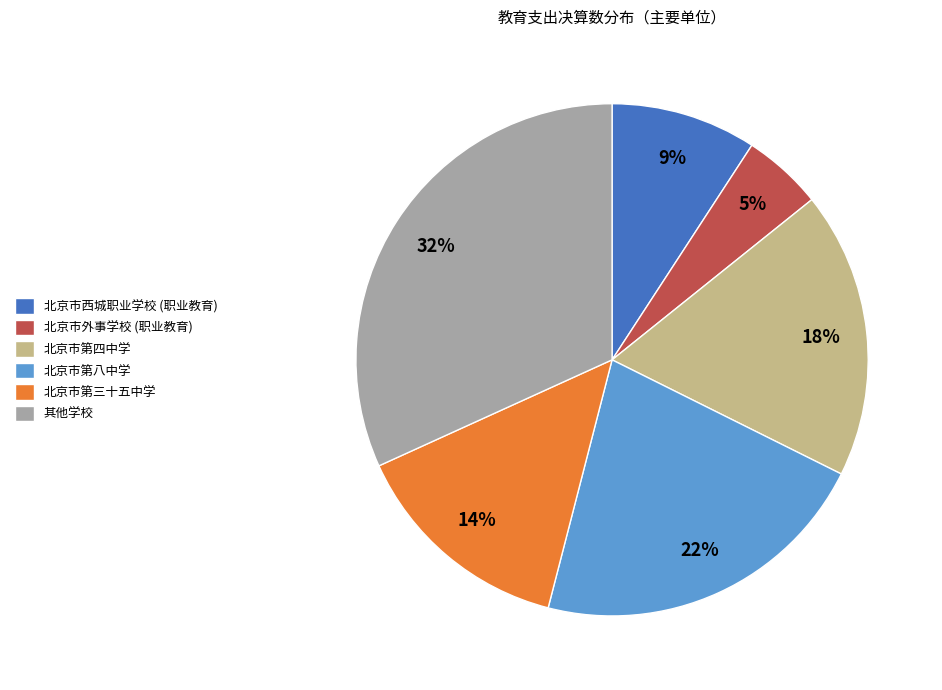

Approximately how many times larger is the value at 北京市第三十五中学 compared to 北京市第四中学?

0.8